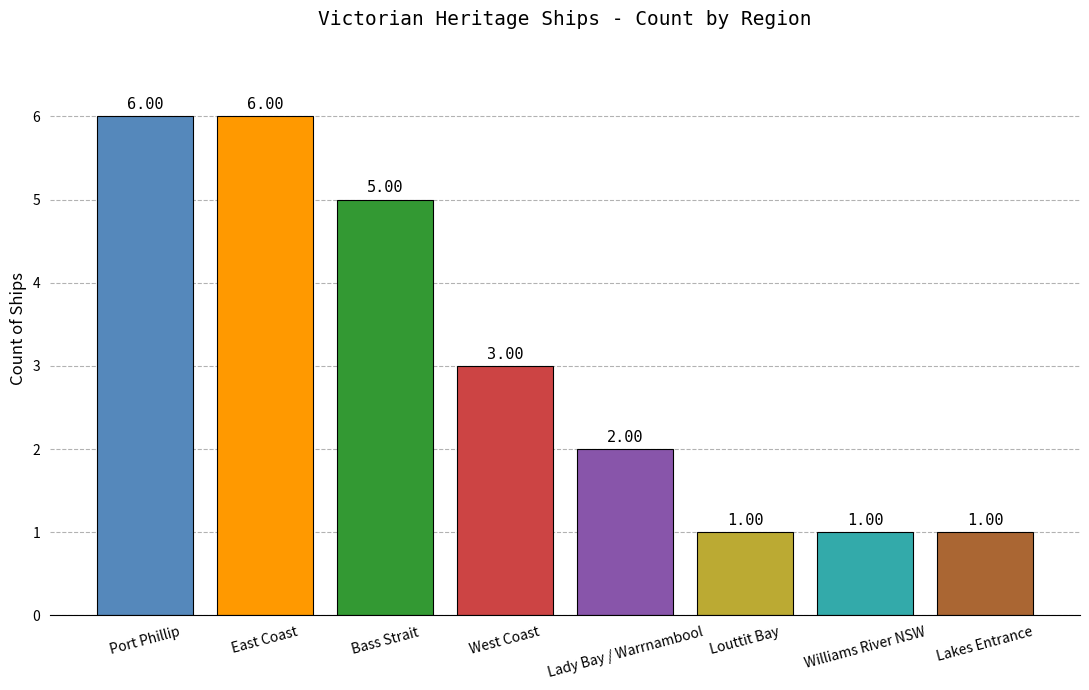

Reading left to right, what are all the values shown in this chart?

Port Phillip=6	East Coast=6	Bass Strait=5	West Coast=3	Lady Bay / Warrnambool=2	Louttit Bay=1	Williams River NSW=1	Lakes Entrance=1